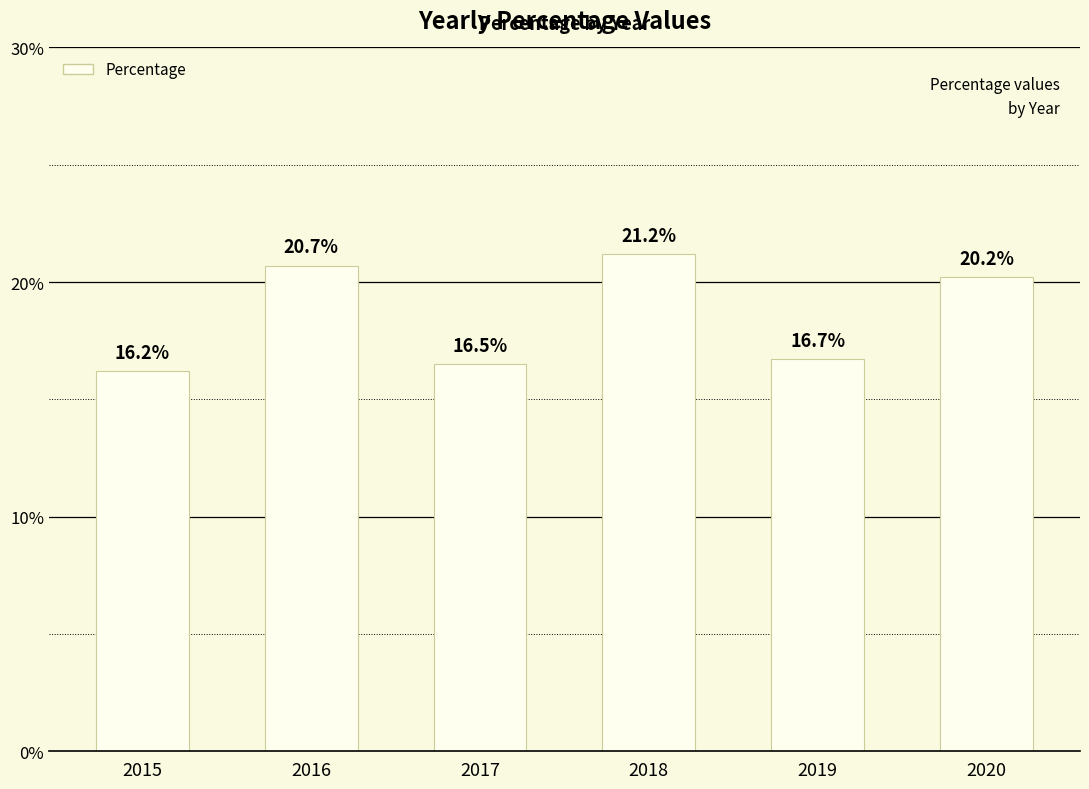

What is the maximum value shown in the chart?

21.2